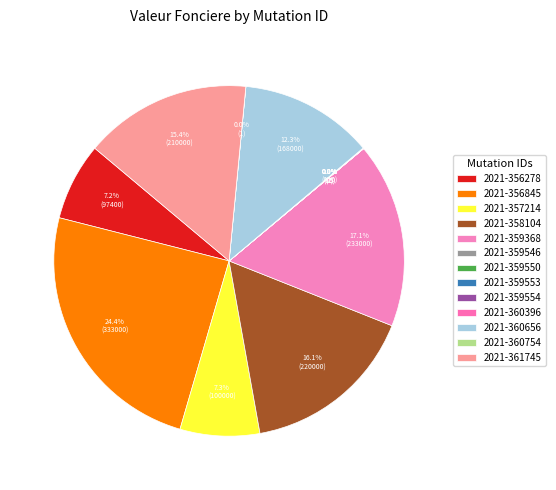

Count the number of slices in the pie.

13